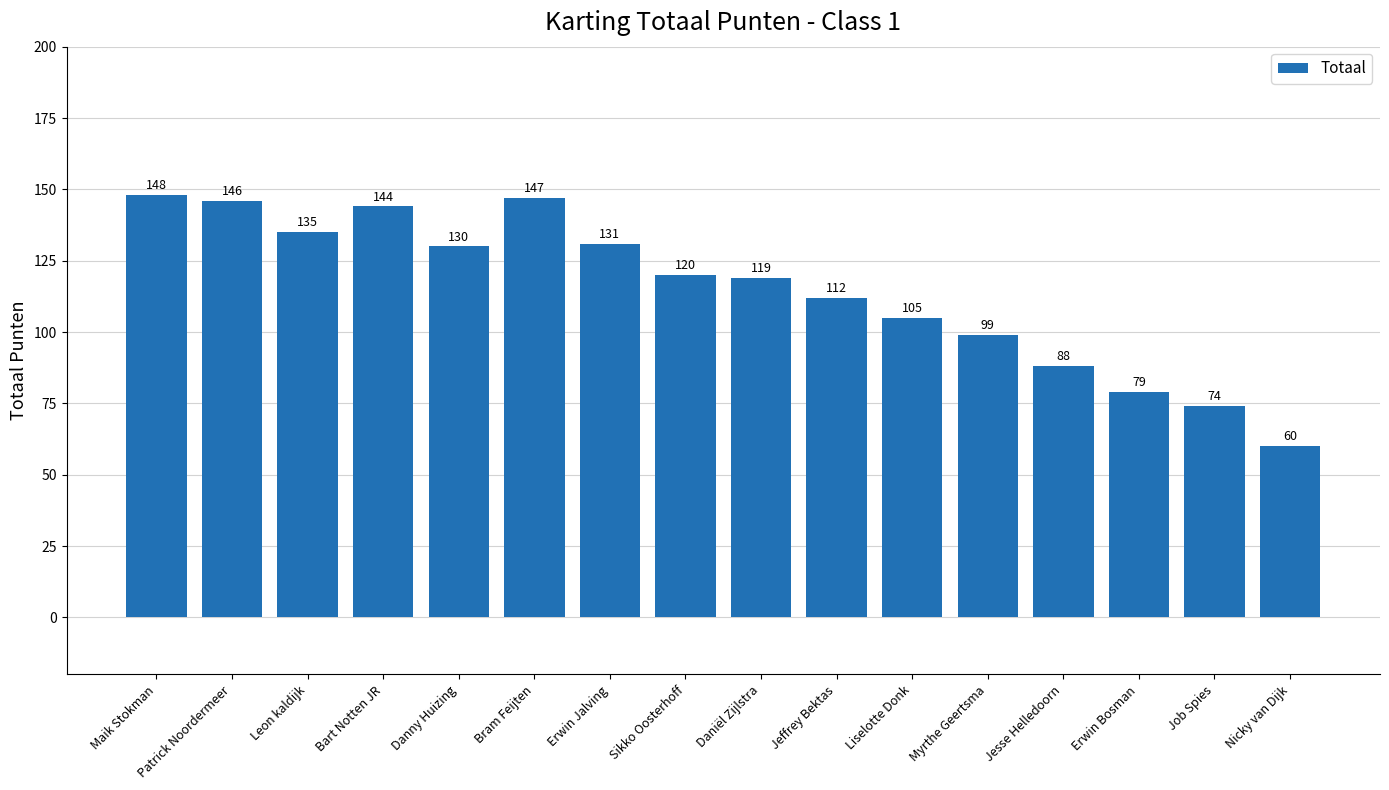

Approximately how many times larger is the value at Jesse Helledoorn compared to Nicky van Dijk?

1.5